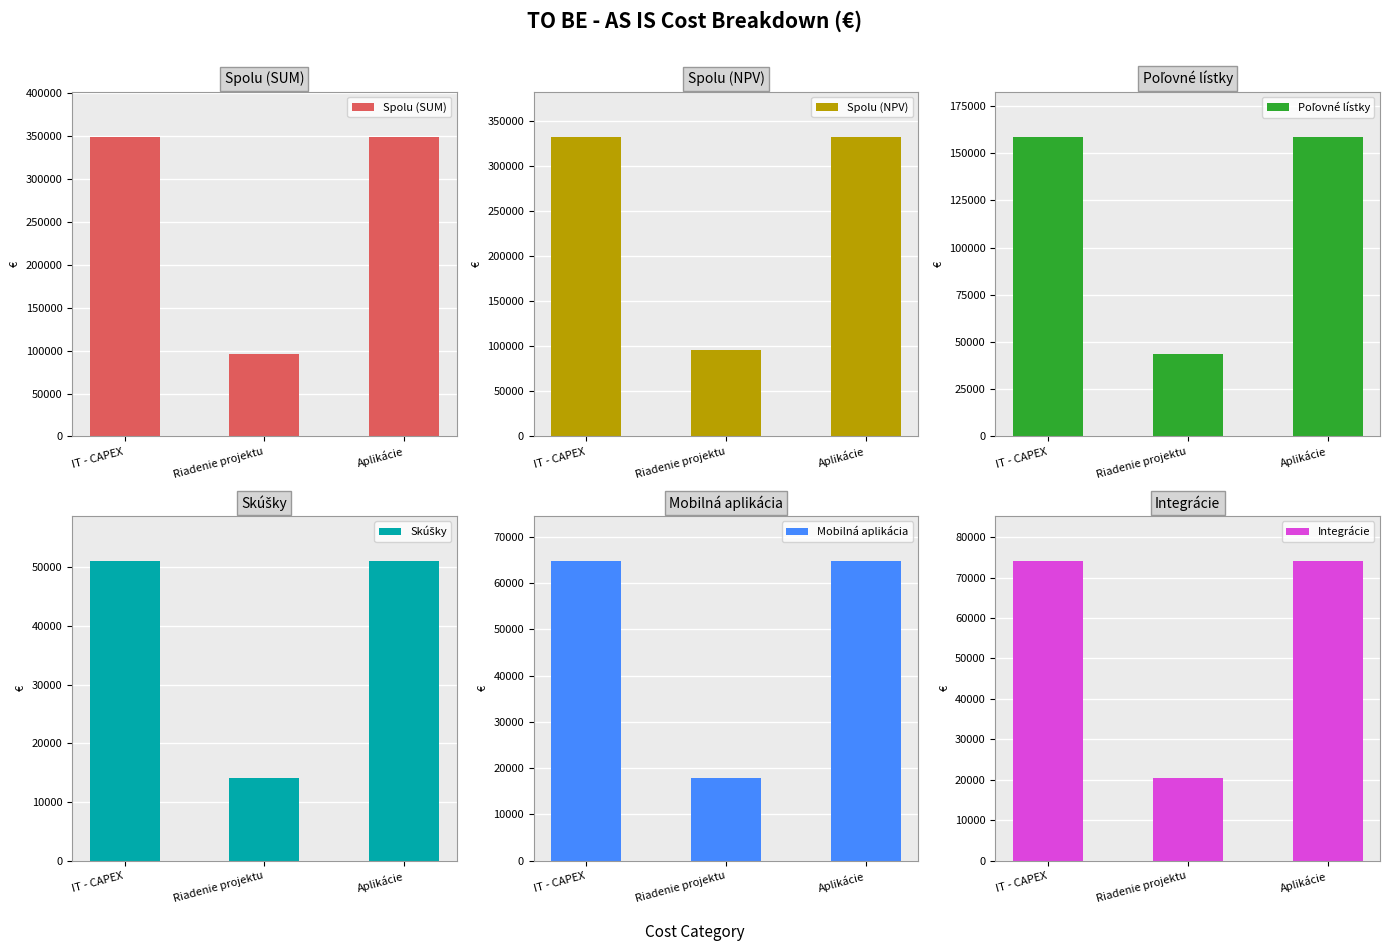

Reading left to right, transcribe all the data shown in this chart.

Spolu (SUM): IT - CAPEX=348739.2	Riadenie projektu=96000.0	Aplikácie=348739.2
Spolu (NPV): IT - CAPEX=332132.6	Riadenie projektu=96000.0	Aplikácie=332132.6
Poľovné lístky: IT - CAPEX=158717.5	Riadenie projektu=43691.3	Aplikácie=158717.5
Skúšky: IT - CAPEX=51075.2	Riadenie projektu=14059.8	Aplikácie=51075.2
Mobilná aplikácia: IT - CAPEX=64805.1	Riadenie projektu=17839.4	Aplikácie=64805.1
Integrácie: IT - CAPEX=74141.4	Riadenie projektu=20409.5	Aplikácie=74141.4